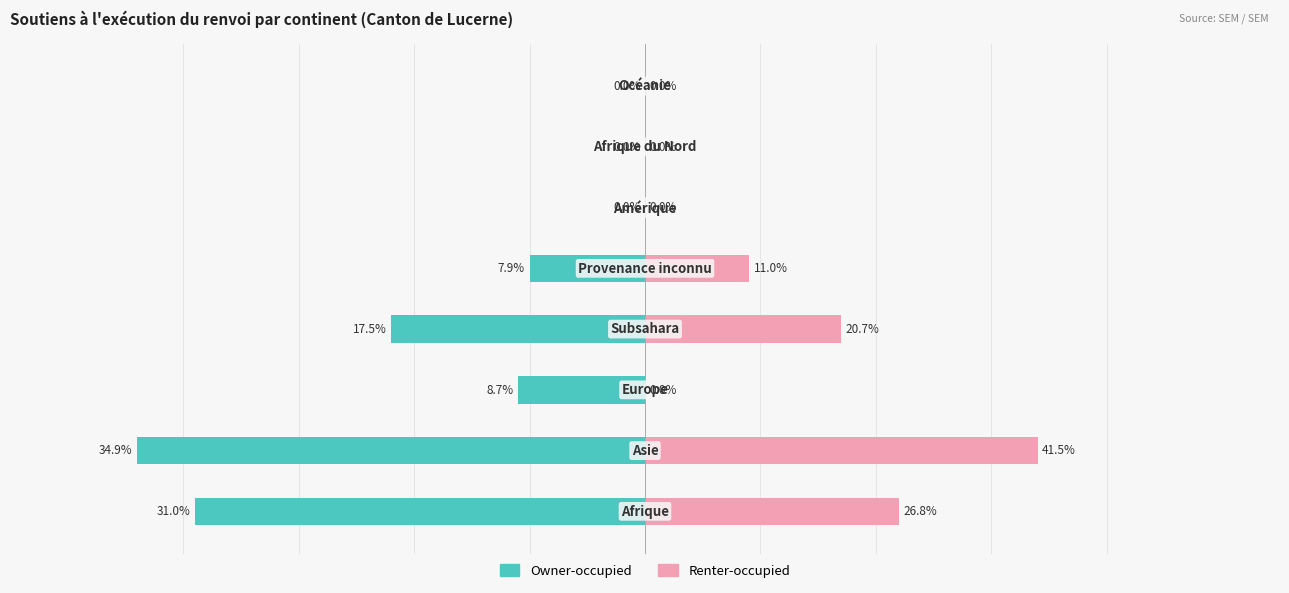

Rank the series at 4 from lowest to highest value.

Owner-occupied, Renter-occupied